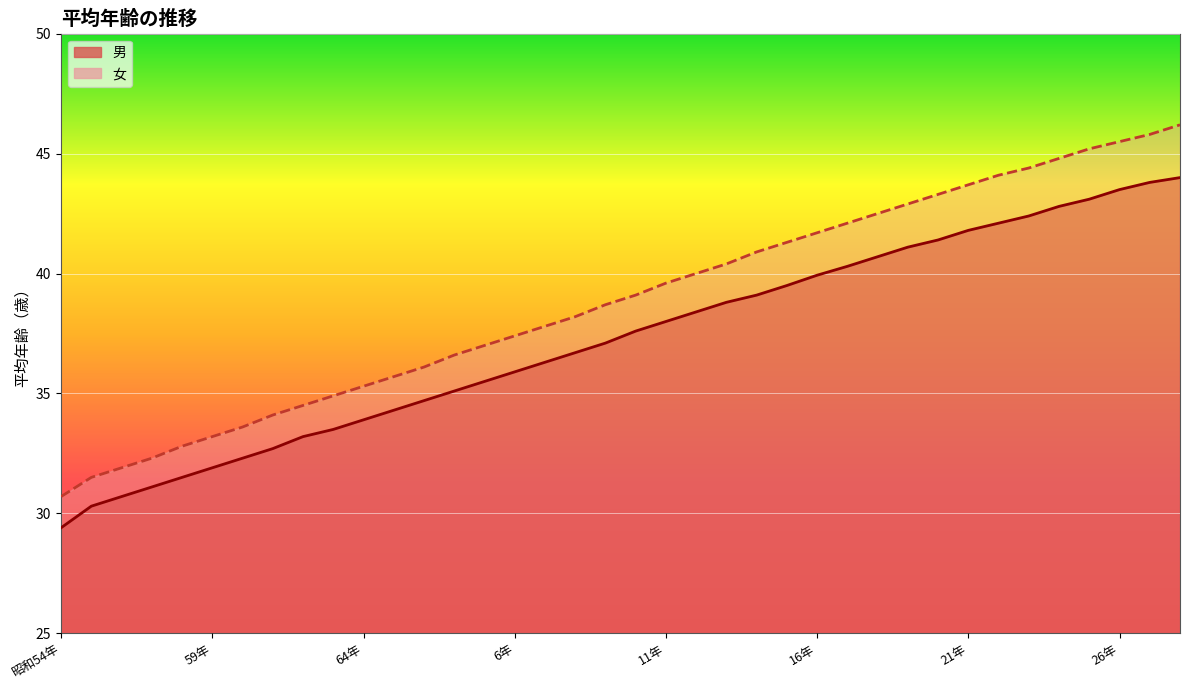

What is the label of the 27th point from the right?

平成2年